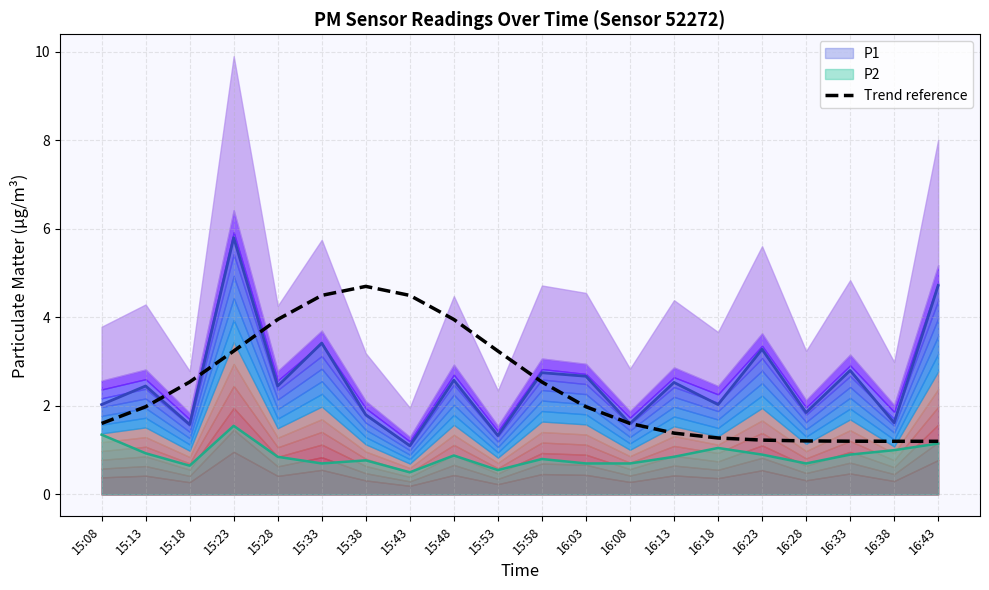

Reading left to right, what are all the values shown in this chart?

1.6	2.0	2.5	3.2	4.0	4.5	4.7	4.5	4.0	3.2	2.5	2.0	1.6	1.4	1.3	1.2	1.2	1.2	1.2	1.2